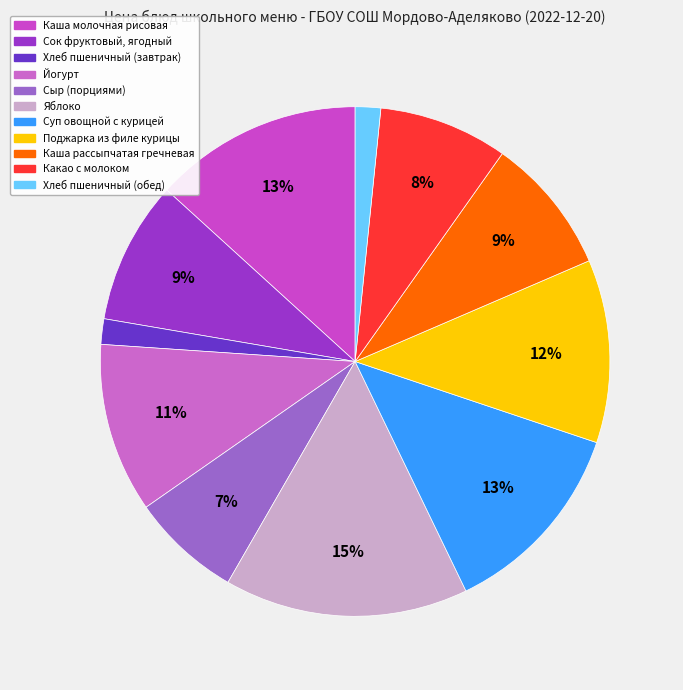

Count the number of slices in the pie.

11